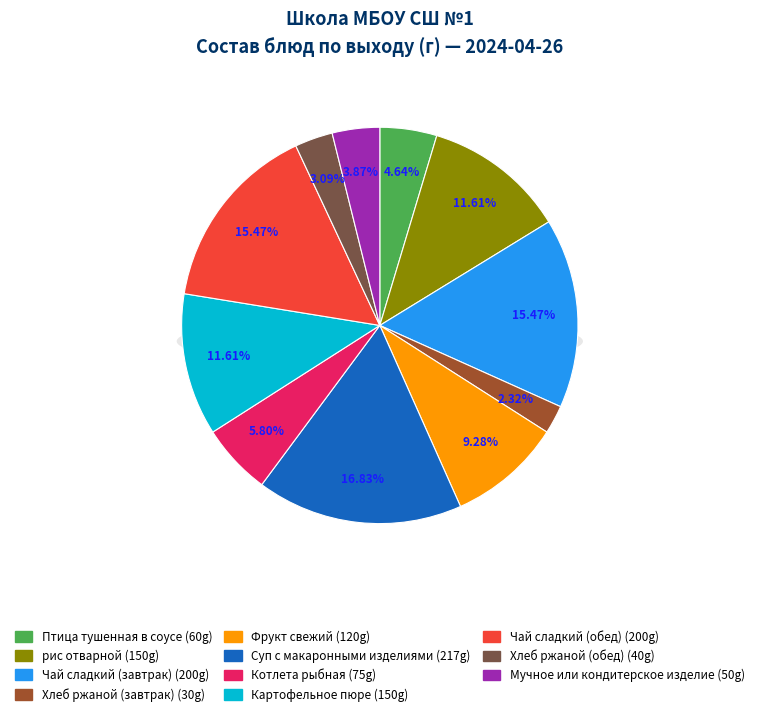

What percentage is the Фрукт свежий slice, to the nearest percent?

9%